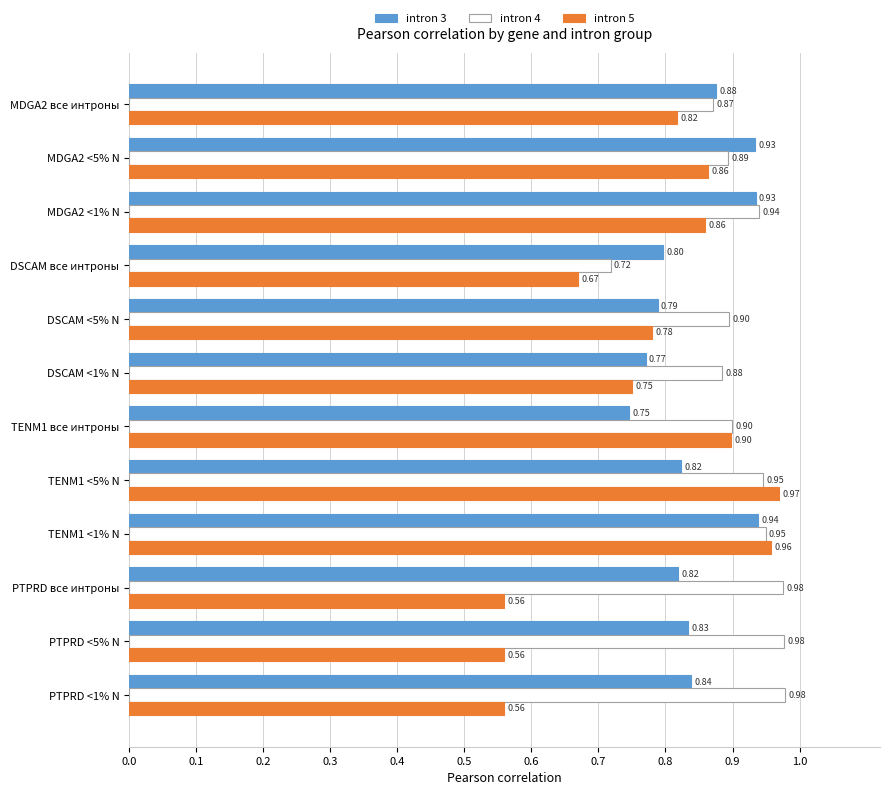

At which category is the sum across all series the highest?

TENM1 <1% N